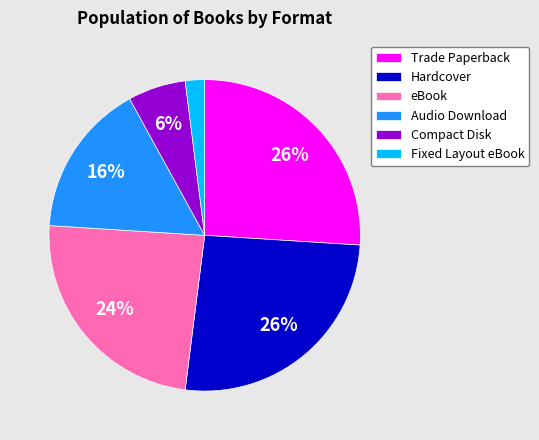

Count the number of slices in the pie.

6